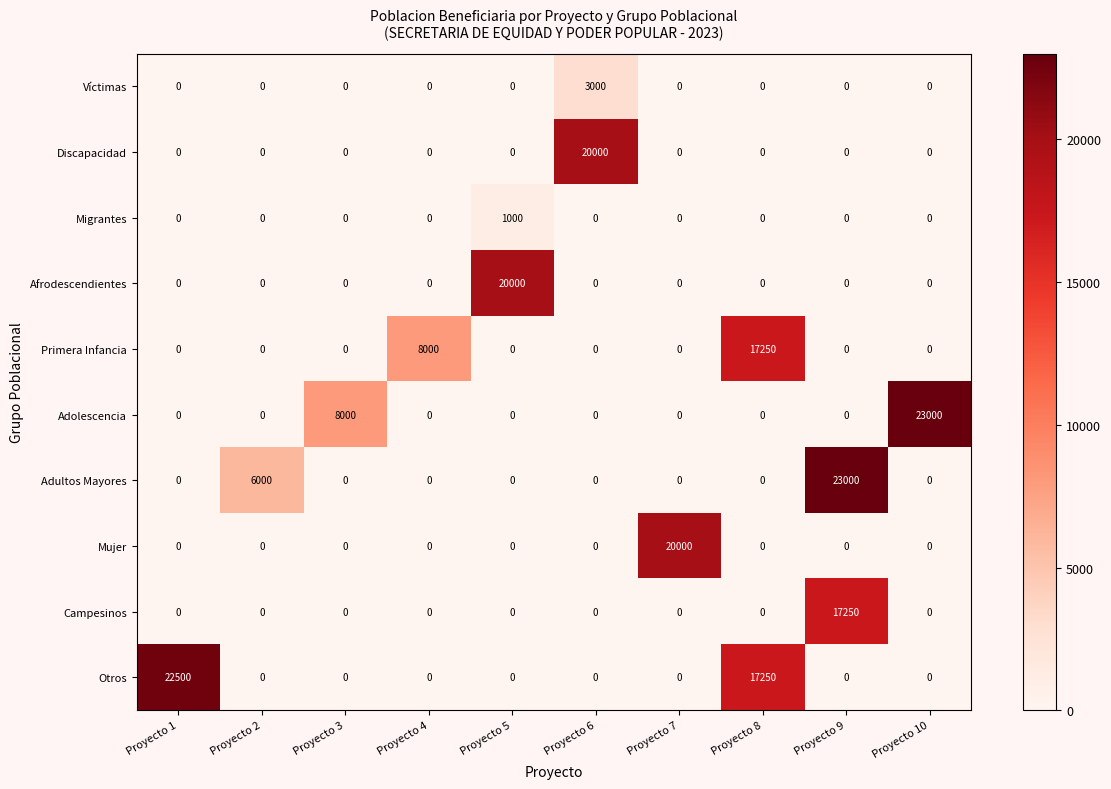

Which series has the largest total across all categories?

Otros